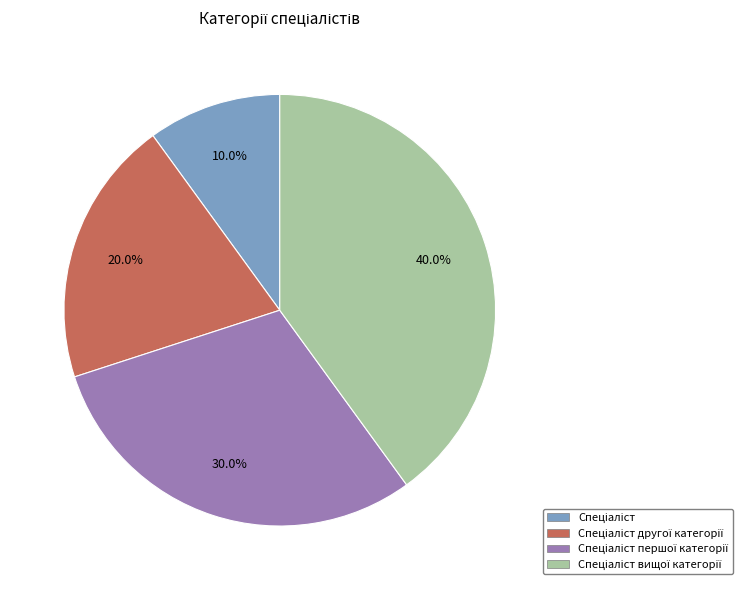

How many segments does this pie chart have?

4